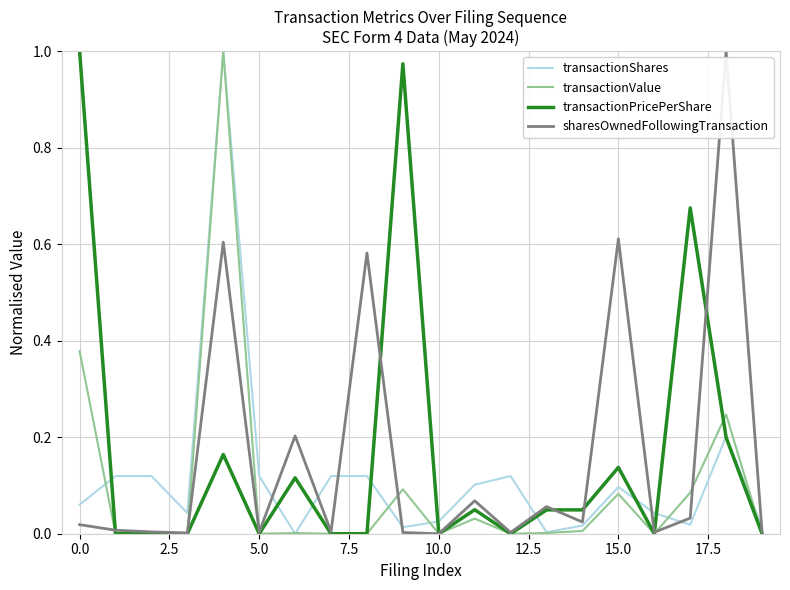

Is it true that transactionValue equals -0.4 at 5.0?

False